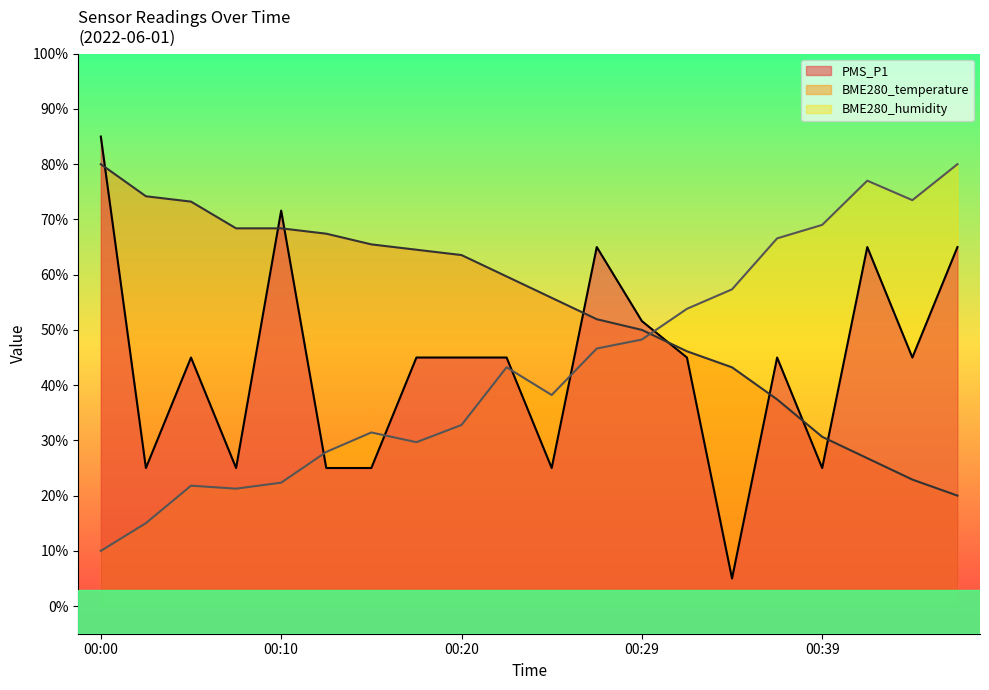

Between 00:29 and 00:44, which series saw the biggest shift?

BME280_temperature